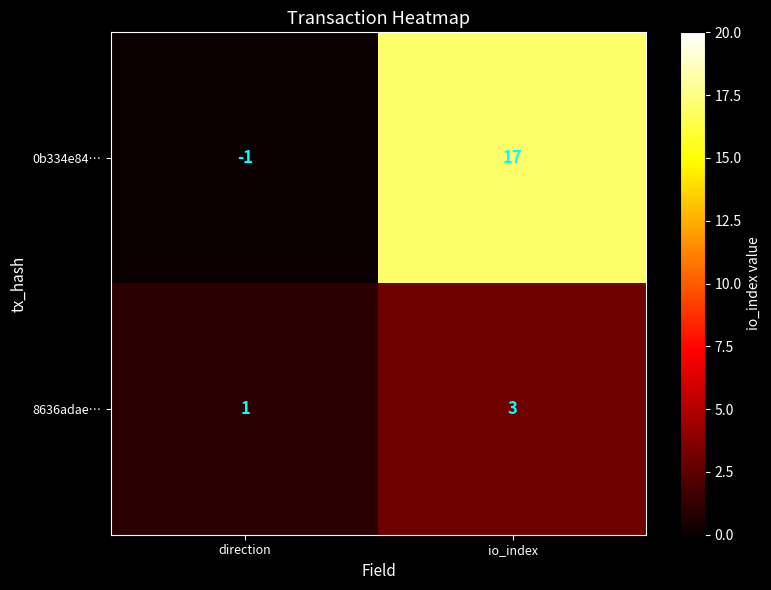

Which series has the widest spread of values?

0b334e84…